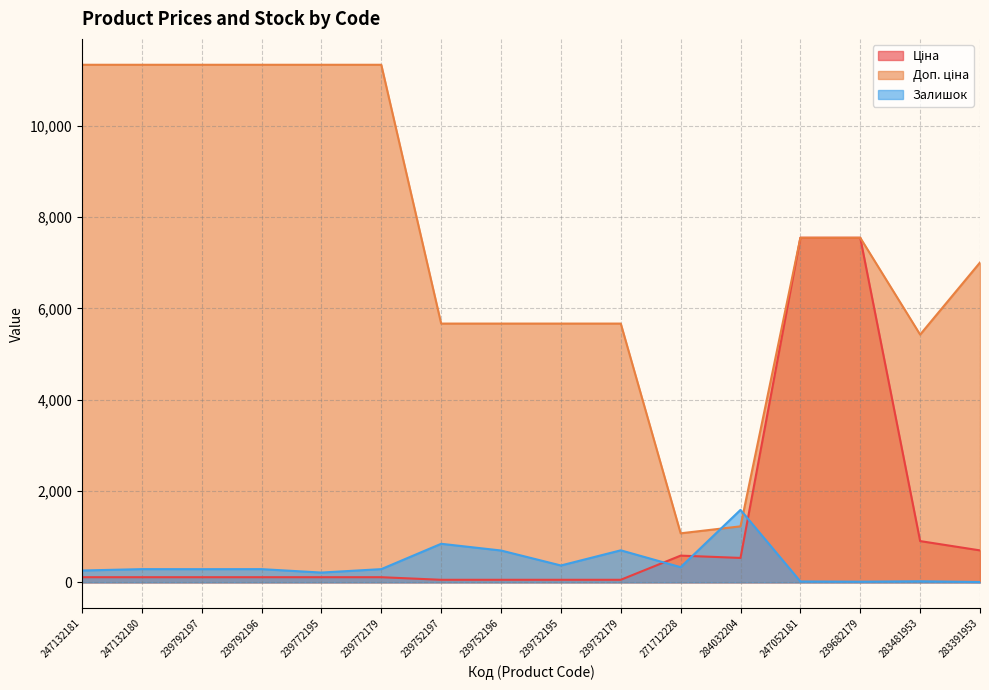

True or false: Залишок has a value of 333.0 at 271712228.

True